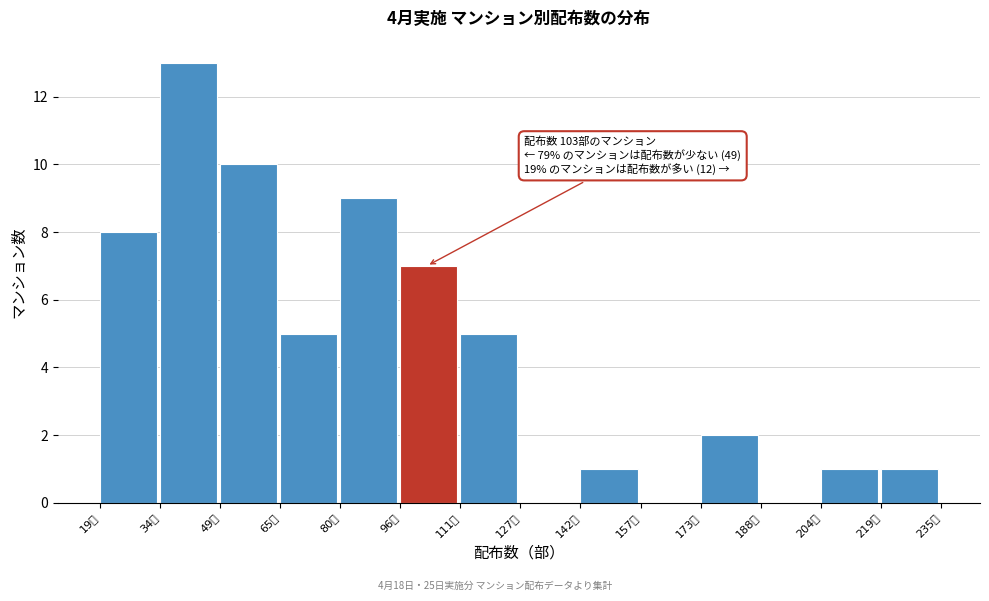

Over which range of the x-axis is the bar tallest?

34 to 50